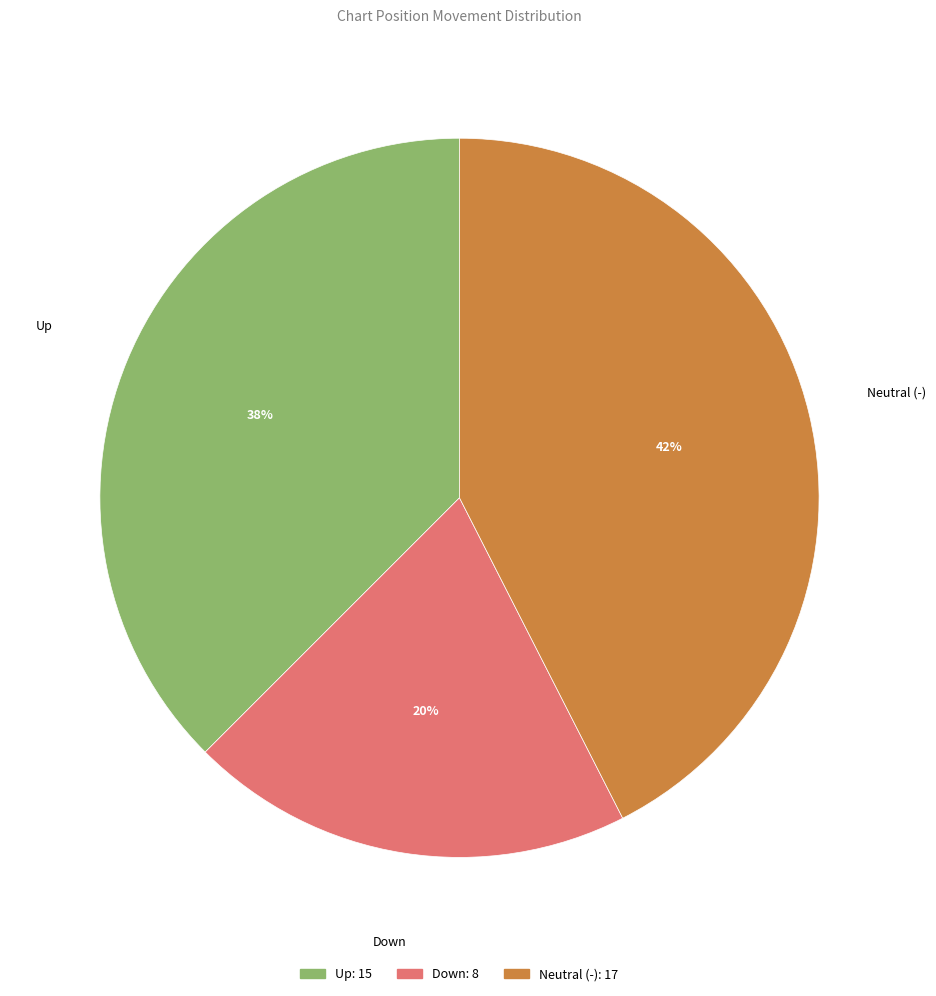

To the nearest percent, what is the average slice percentage?

33%